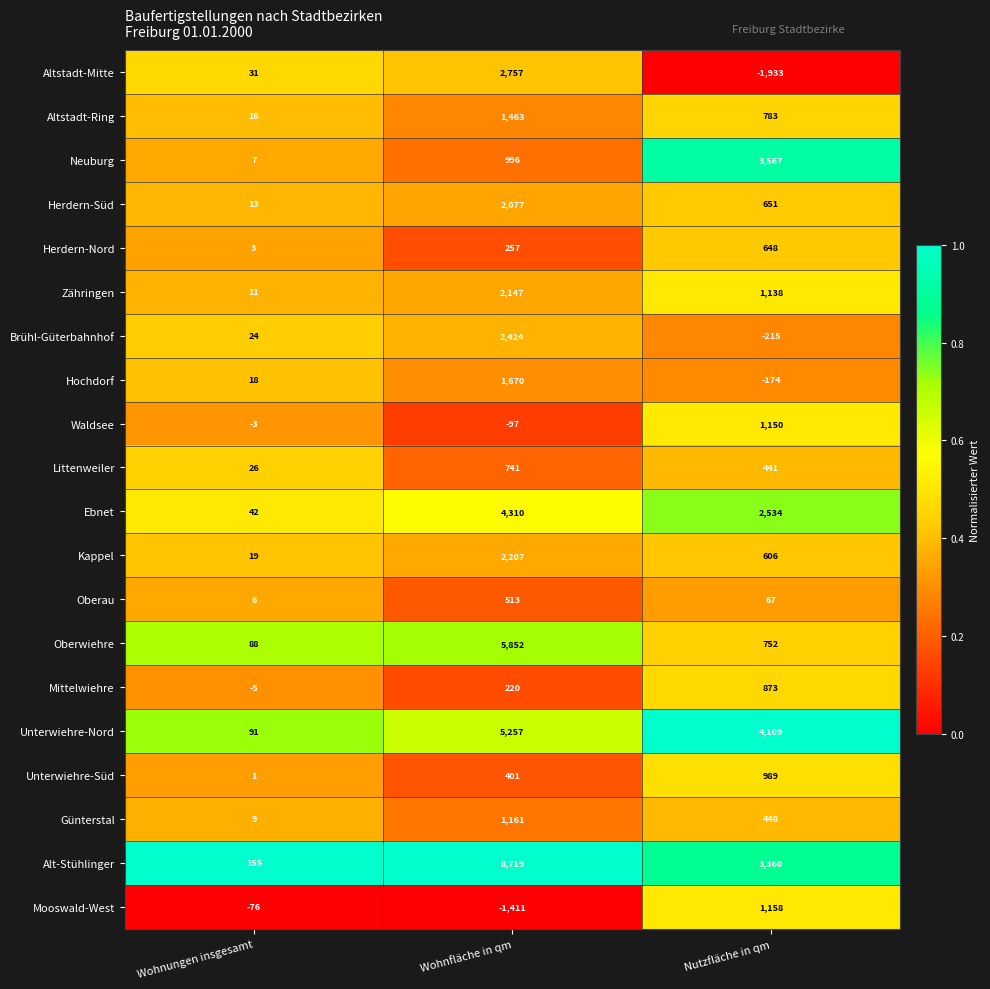

Which series changed the most between Wohnungen insgesamt and Wohnfläche in qm?

Alt-Stühlinger